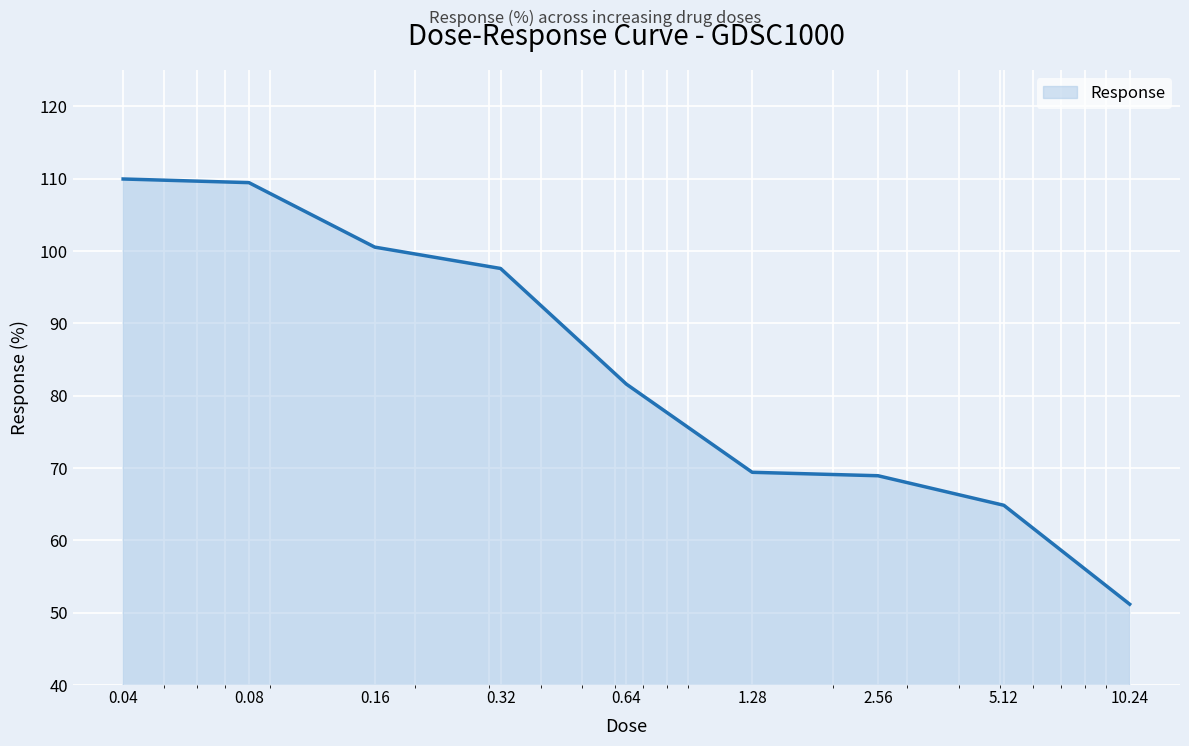

What is the difference between the maximum and minimum values?

58.8